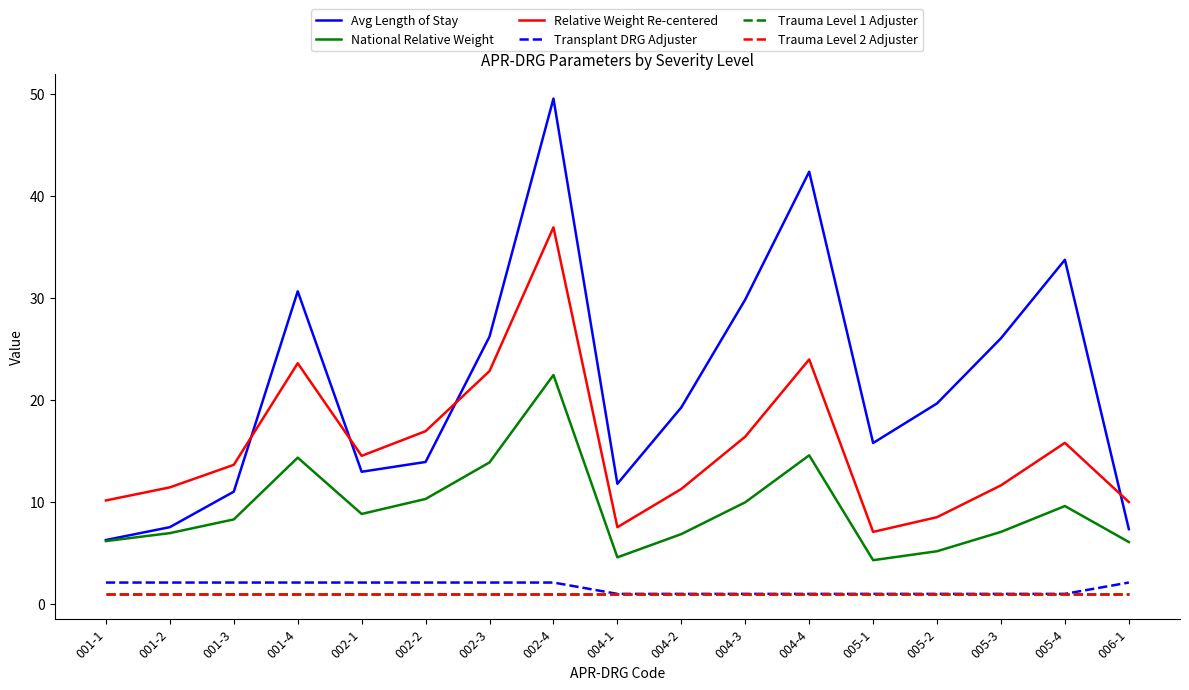

Where is the first local minimum for Relative Weight Re-centered?

002-1